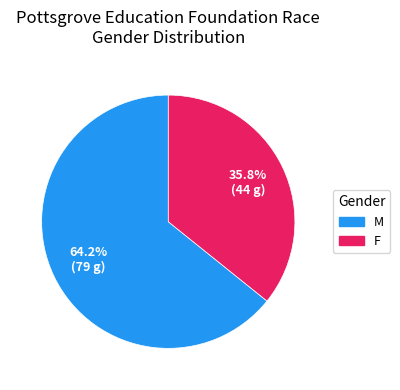

To the nearest percent, what is the combined percentage of F and M?

100%